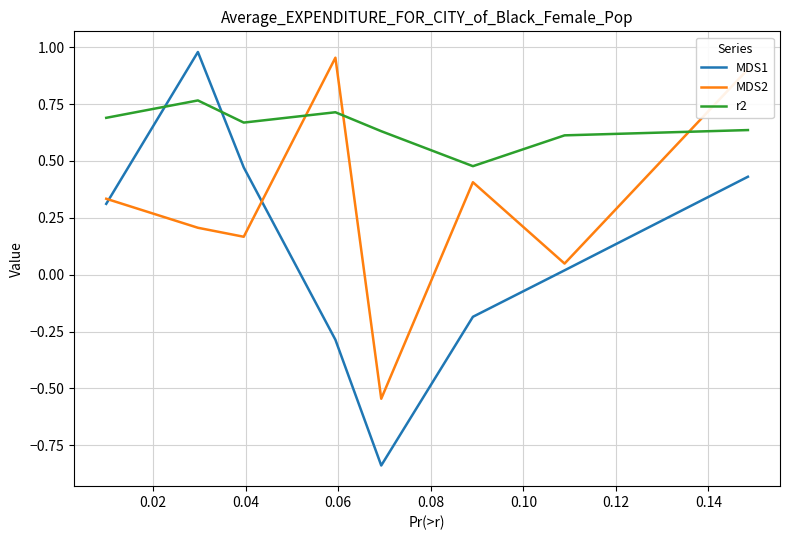

Count the r2 values in the range 0 to 1.

8